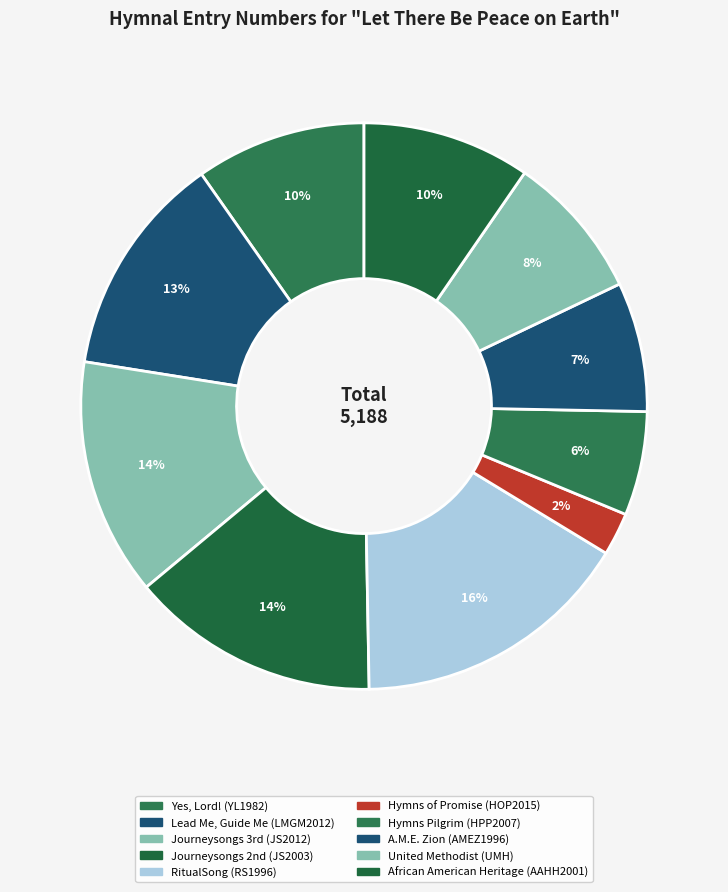

To the nearest percent, what is the average slice percentage?

10%